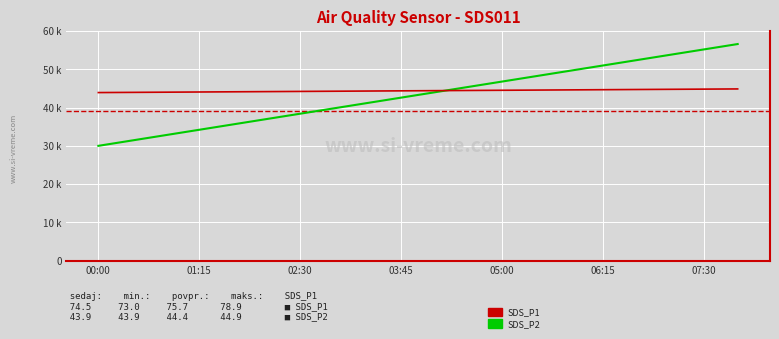

Does the chart display data point markers on the line(s)?

No